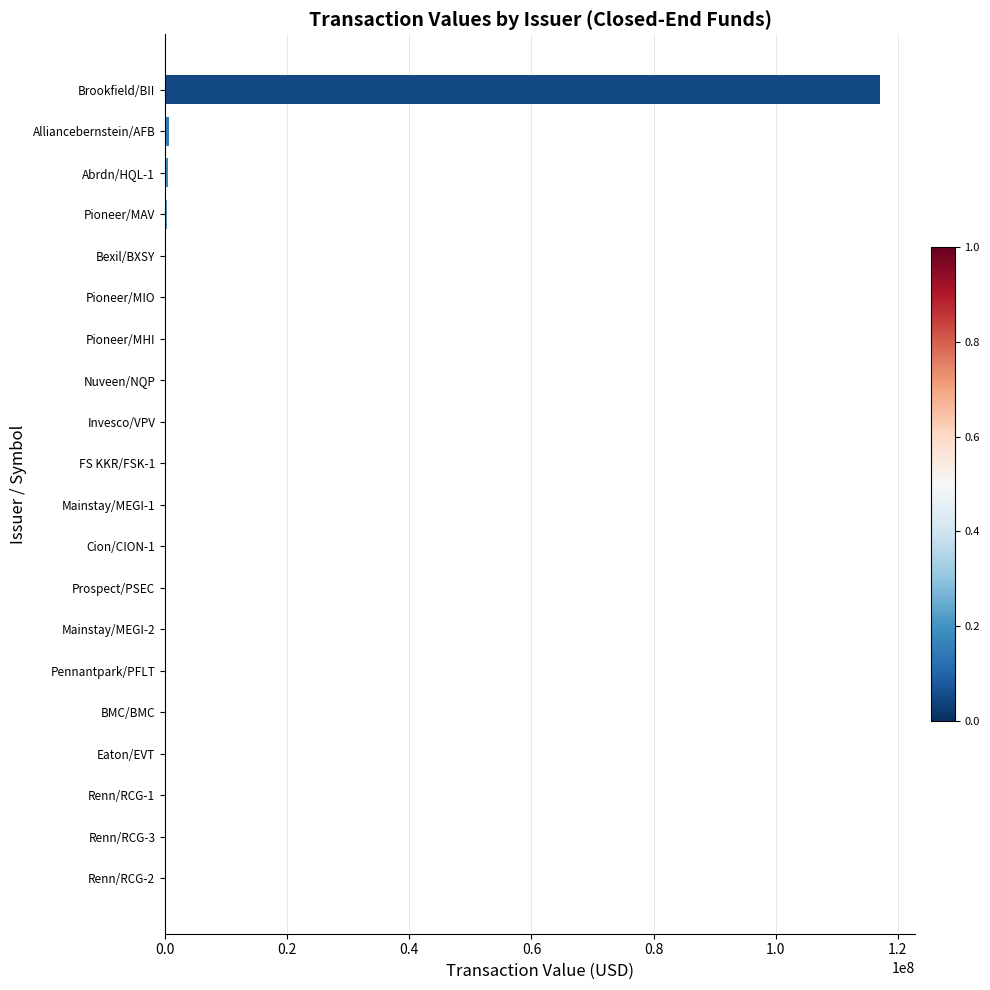

Which label corresponds to the largest value in the chart?

Brookfield/BII